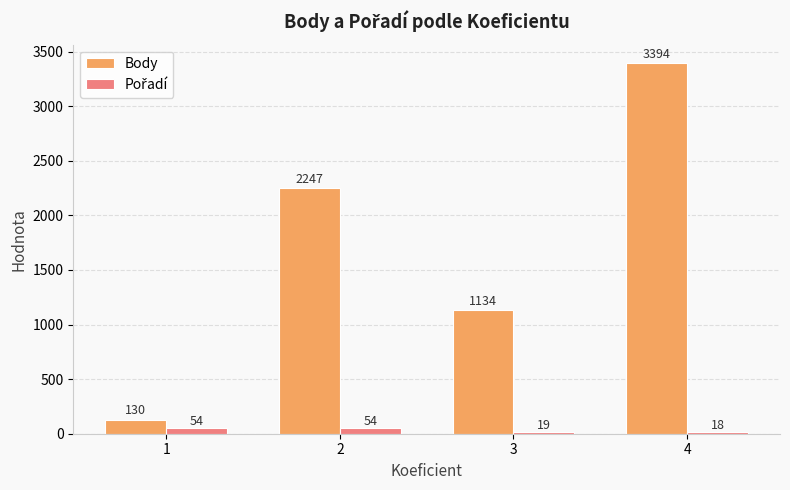

What is the approximate value of Body at 4?

3394